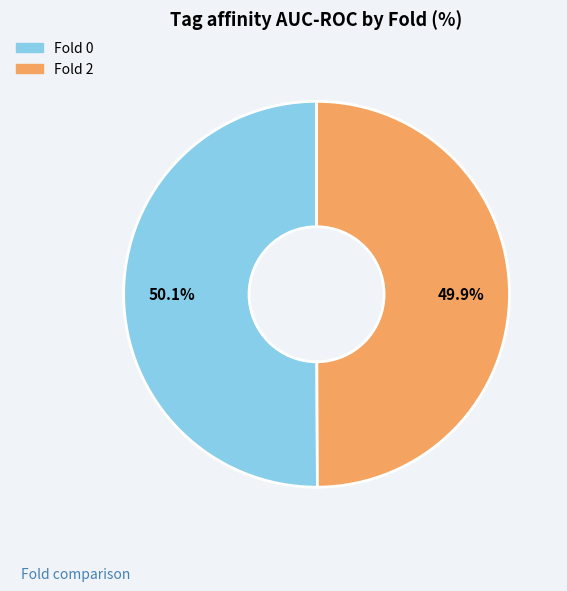

Combined, do Fold 0 and Fold 2 account for over 50%?

Yes